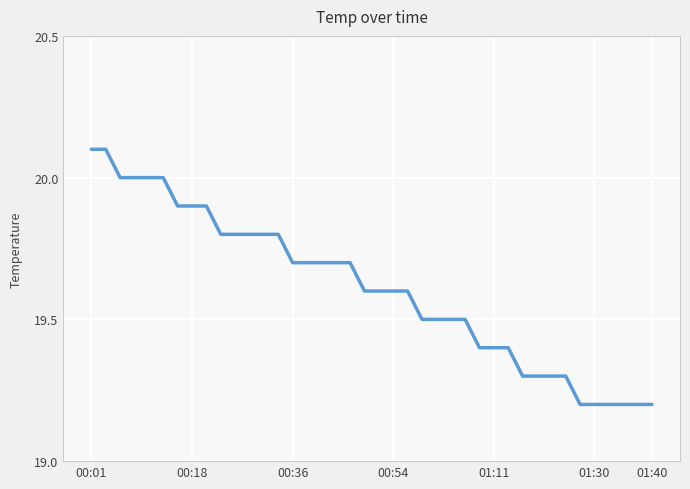

What is the minimum value shown in the chart?

19.2